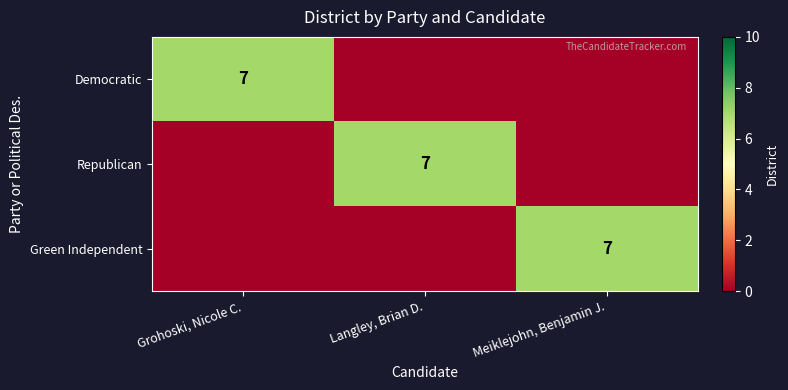

The Democratic series shows 7 at Grohoski, Nicole C.. True or false?

True